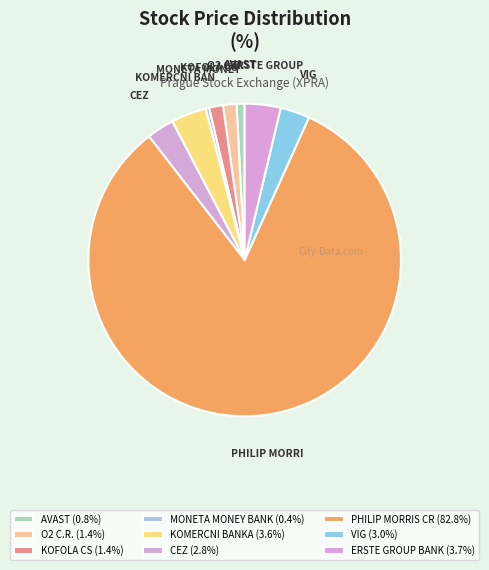

What is the largest slice in the pie chart?

PHILIP MORRIS CR